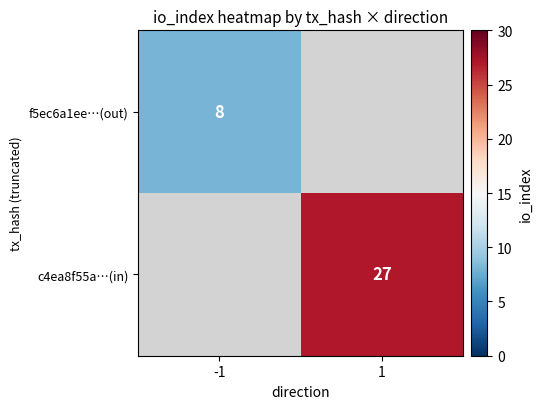

Is it true that f5ec6a1ee…(out) equals 8 at -1?

True